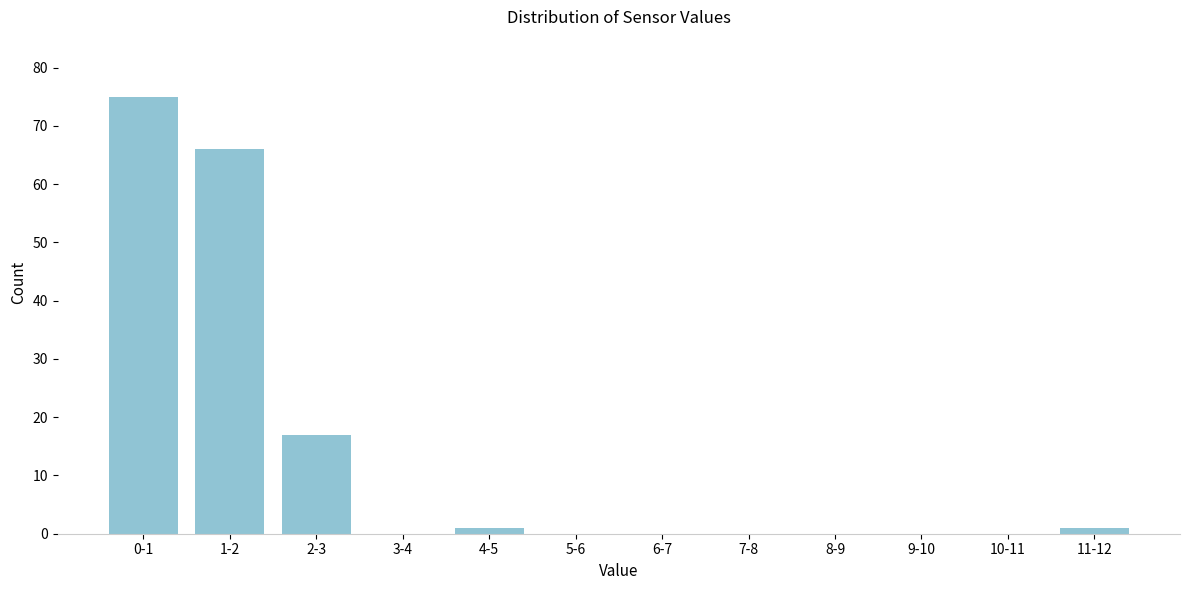

Reading left to right, transcribe all the data shown in this chart.

0-1=75	1-2=66	2-3=17	3-4=0	4-5=1	5-6=0	6-7=0	7-8=0	8-9=0	9-10=0	10-11=0	11-12=1